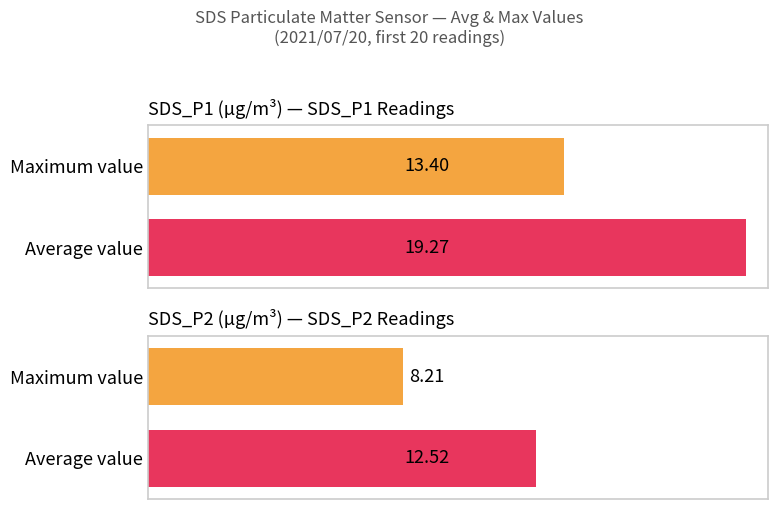

The SDS_P2 series shows 5.2 at 00:57. True or false?

False